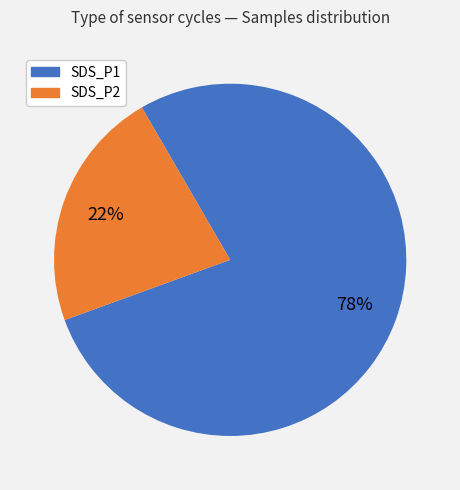

Is there a majority slice in this chart?

Yes